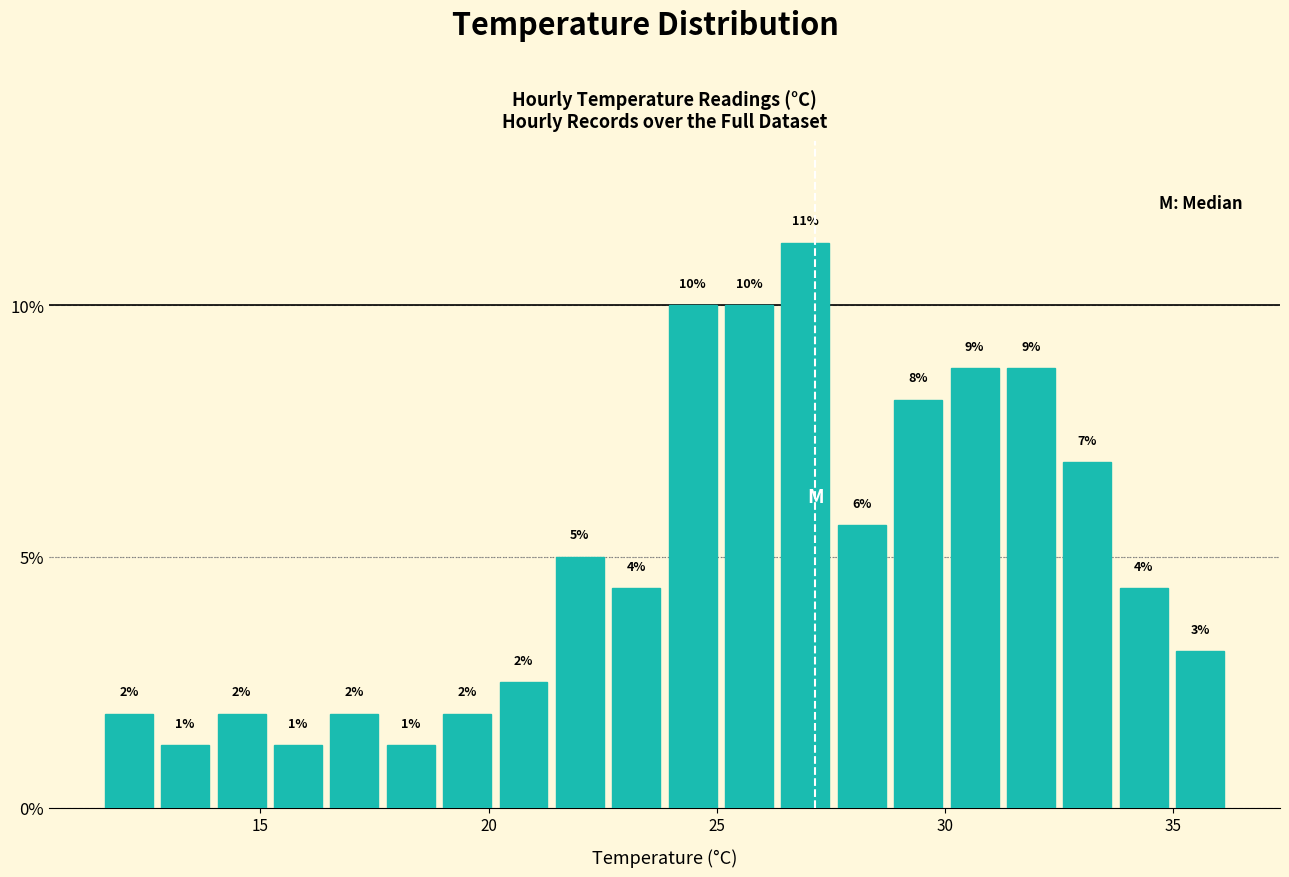

Around what value on the x-axis is the tallest bar? Give the approximate position of its centre, as read against the axis.

27.0